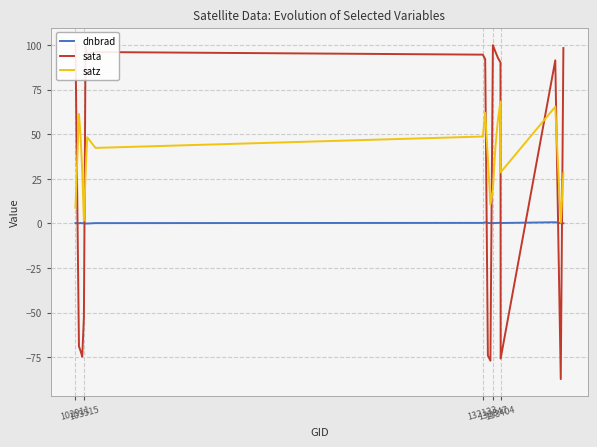

How many interior local valleys does the sata series have?

5